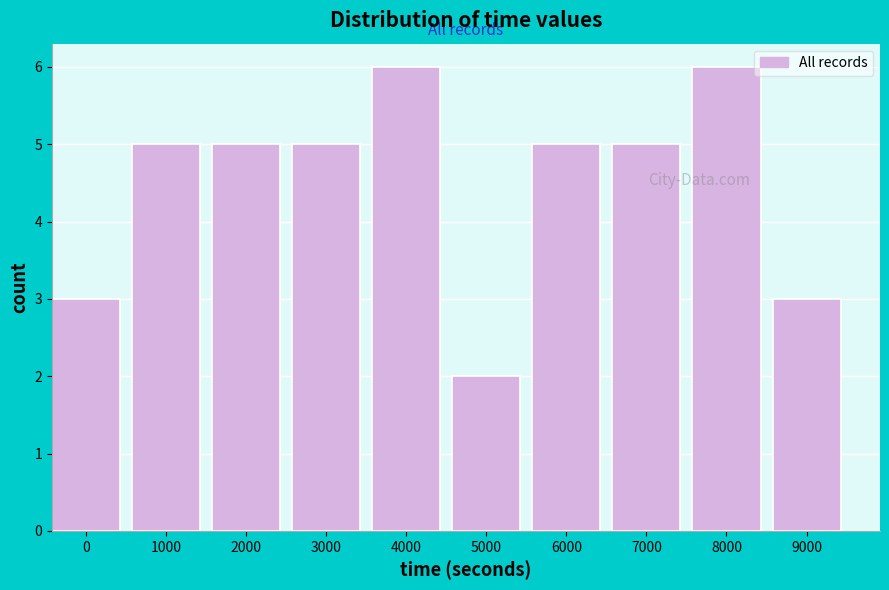

Reading left to right, extract all data points from this chart.

0=3	1000=5	2000=5	3000=5	4000=6	5000=2	6000=5	7000=5	8000=6	9000=3